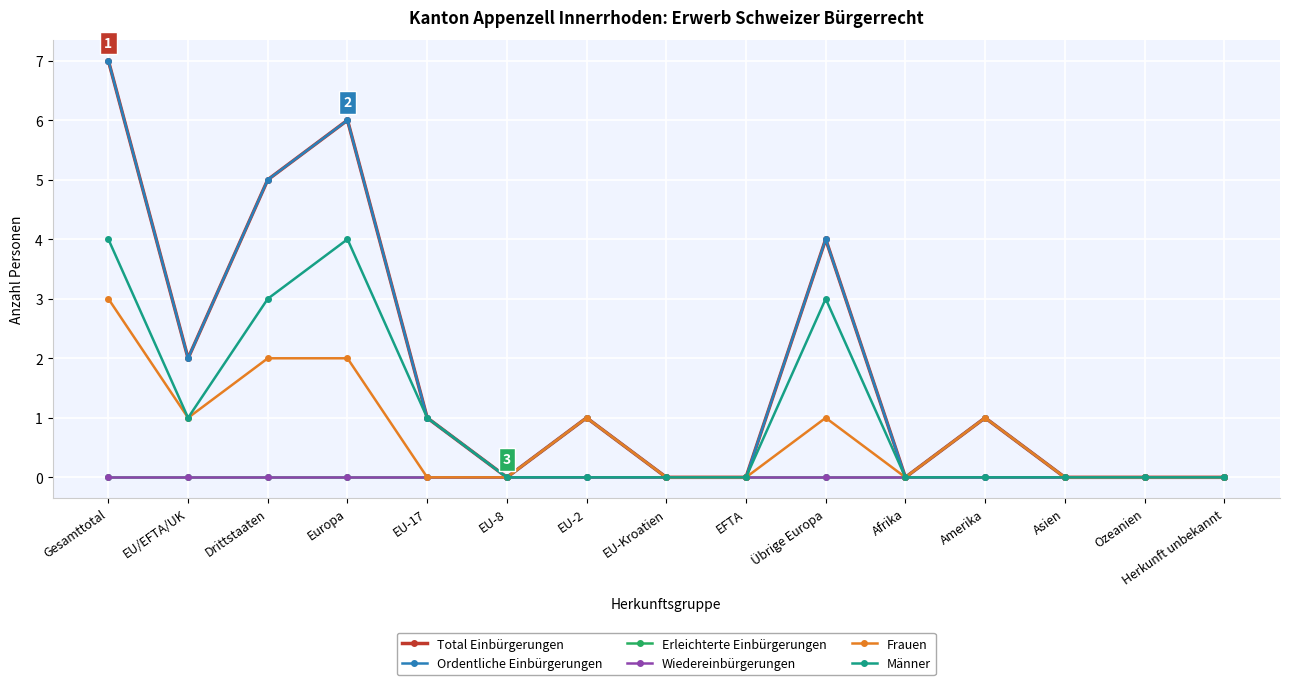

At which category does the chart reach its peak across all series?

Gesamttotal